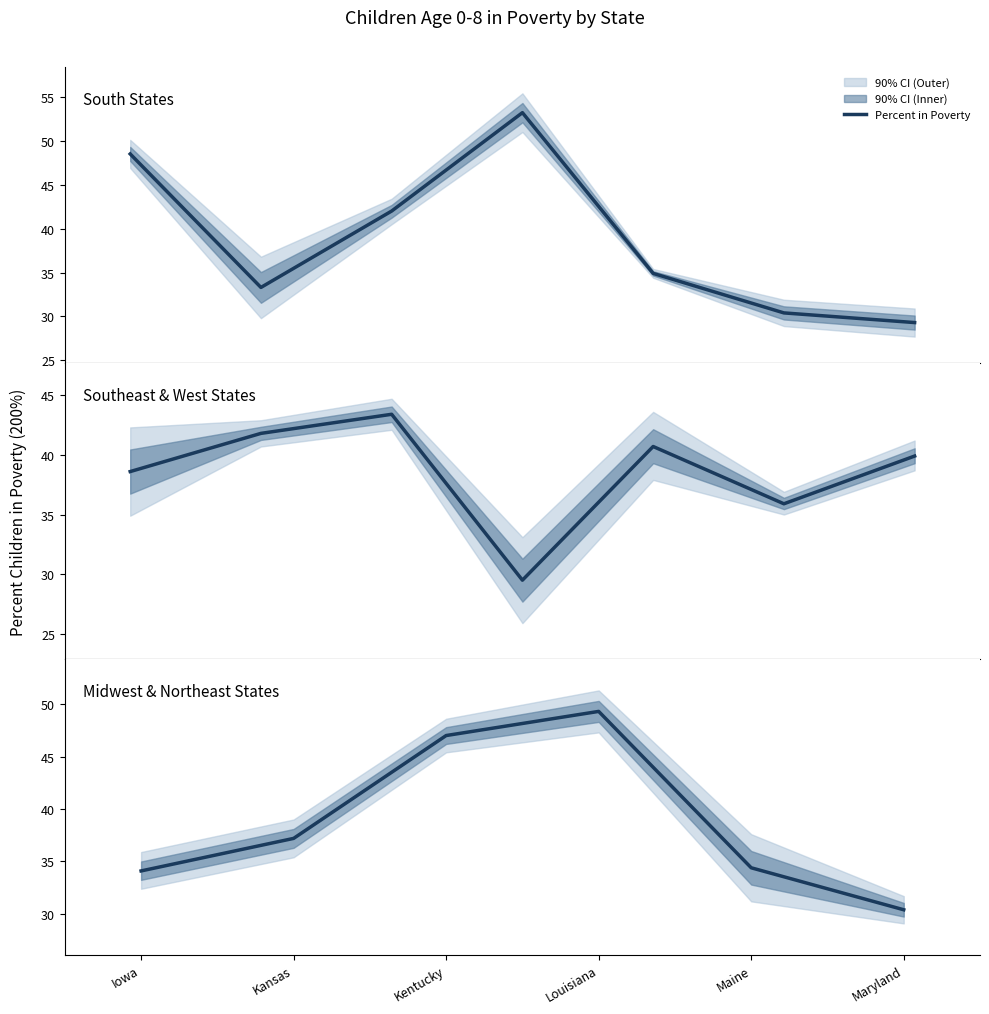

True or false: the data shows 19.6 at Maryland.

False